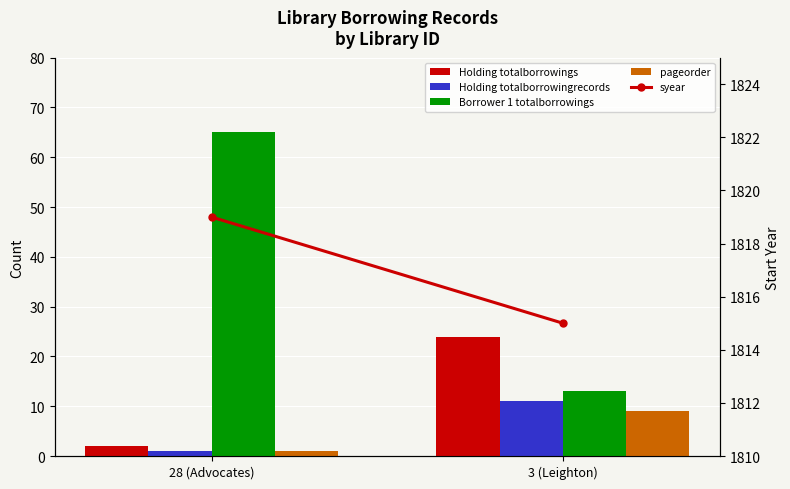

What is the value of the Holding totalborrowings bar at the 1st from the left?

2